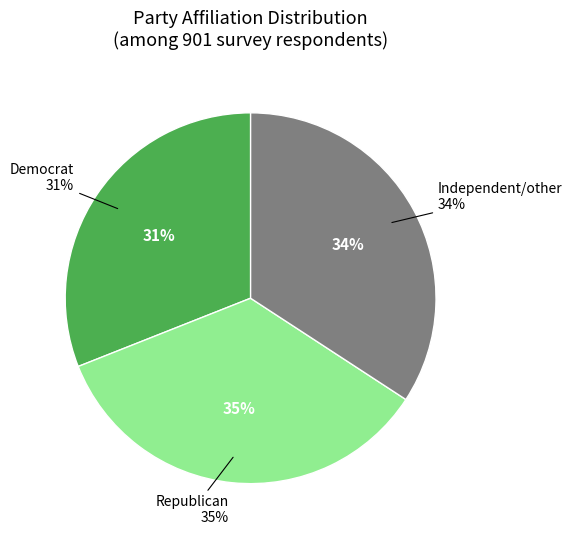

What is the smallest slice in the pie chart?

Democrat